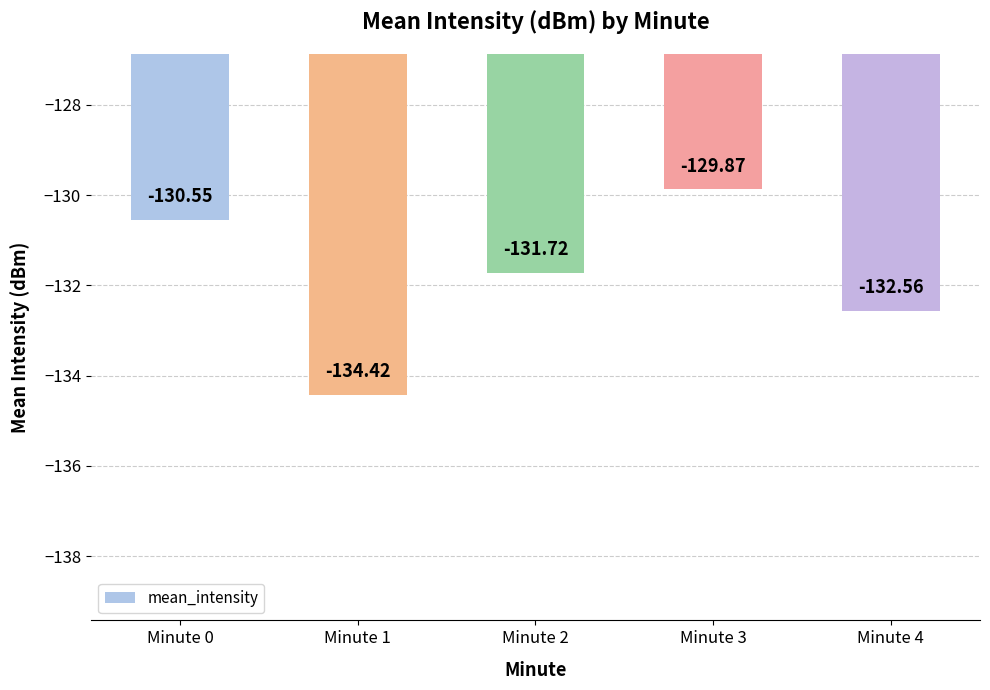

True or false: the data shows -129.9 at Minute 3.

True